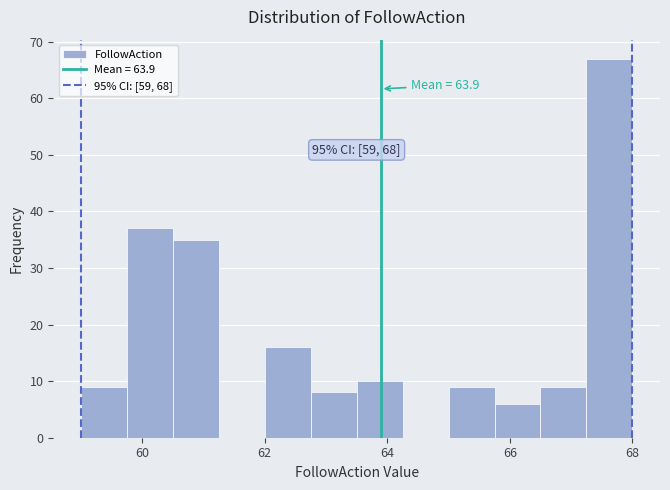

Around what value on the x-axis is the tallest bar? Give the approximate position of its centre, as read against the axis.

67.6